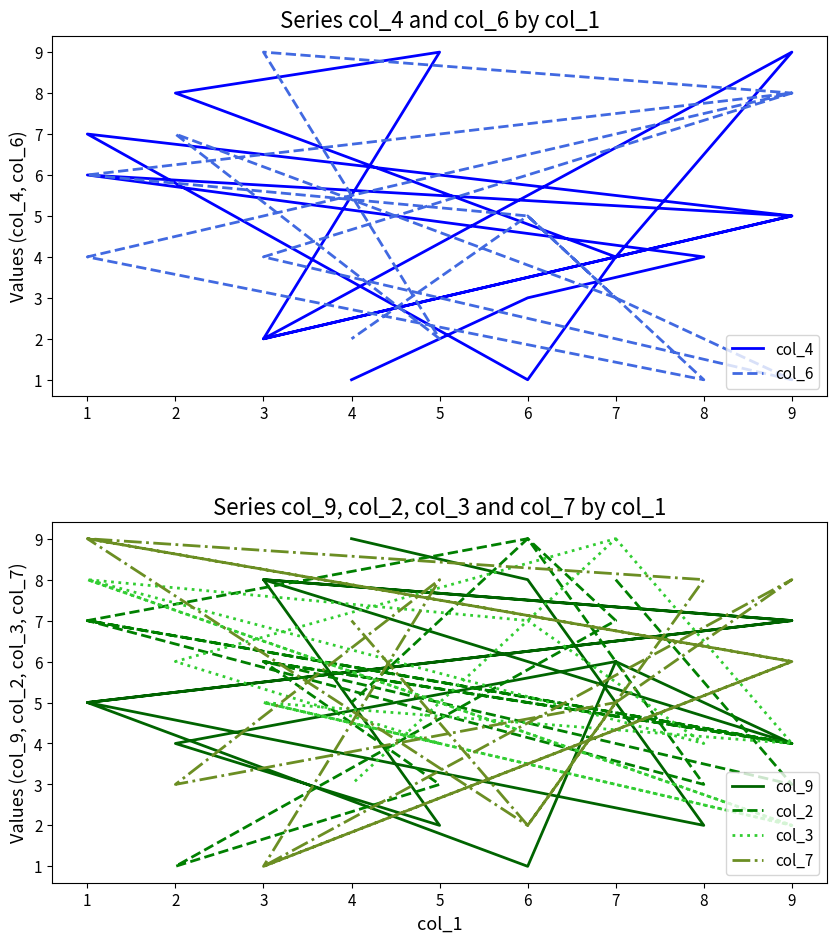

What is the average value of the col_9 series?

5